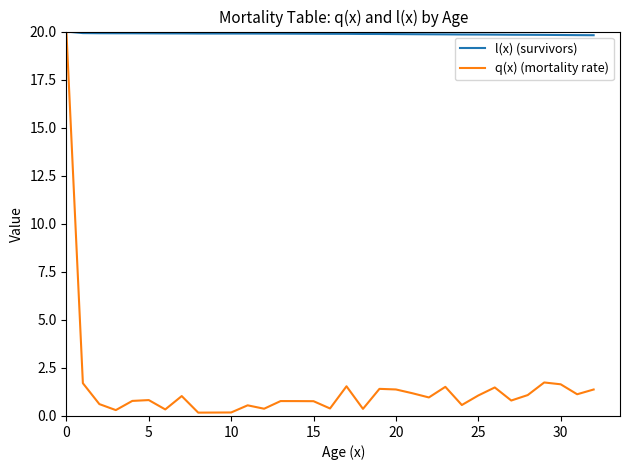

What are all the series names shown in the legend?

l(x) (survivors), q(x) (mortality rate)